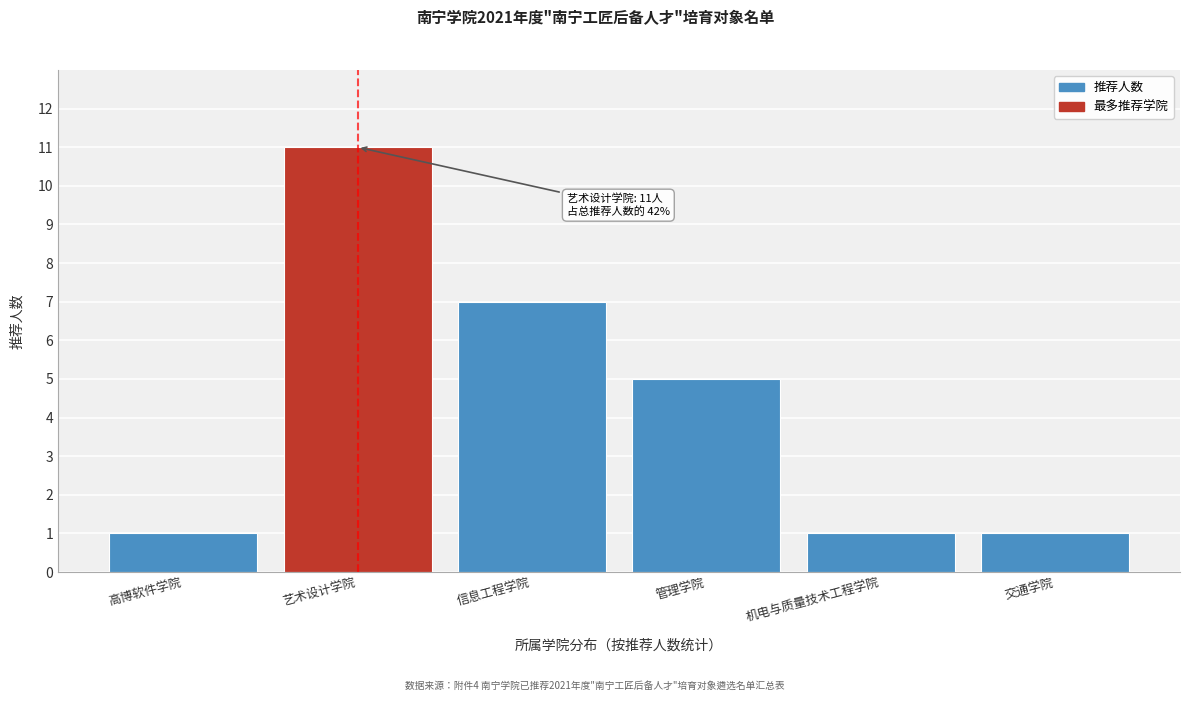

Reading left to right, list all the values displayed in this chart.

1	11	7	5	1	1